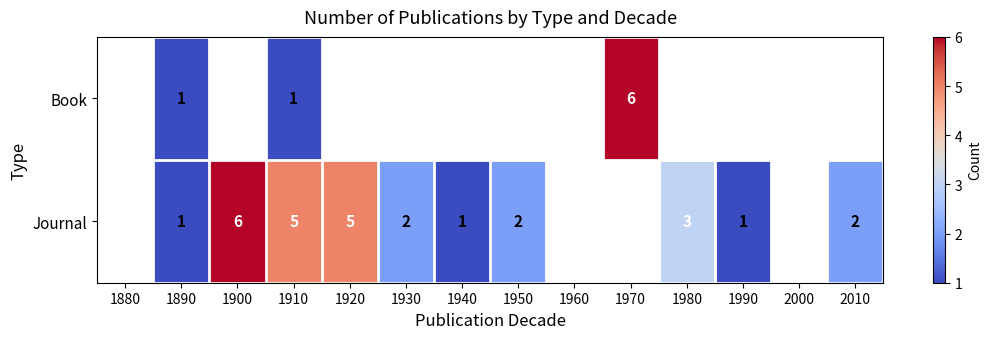

What is the smallest value displayed?

1.0